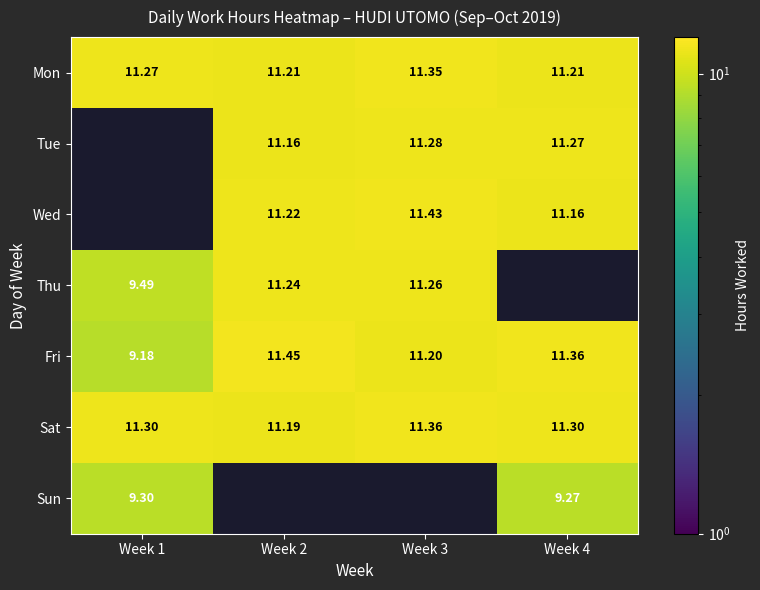

Is it true that Sat equals 4.8 at Week 1?

False